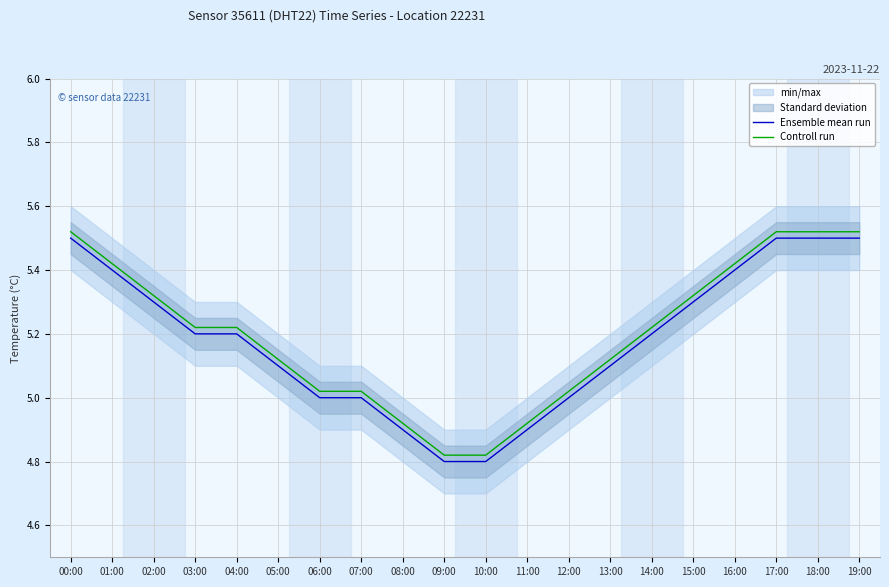

True or false: Ensemble mean run and Controll run intersect in this chart.

False